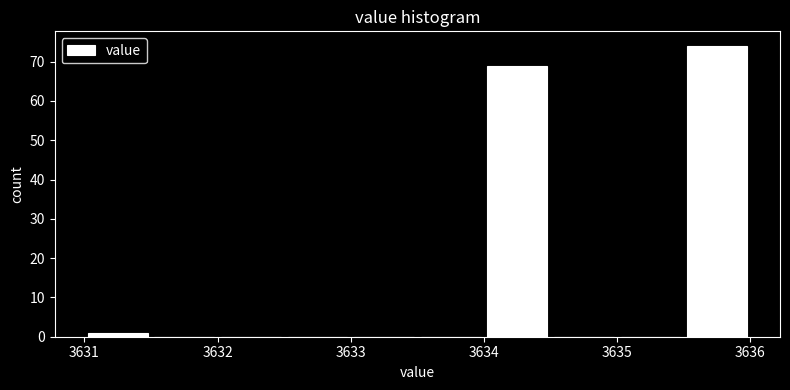

Reading left to right, list every bar in this chart as the range it spans on the x-axis followed by its height. The values are not printed on the chart, so give them approximately, as read against the axis.

3631.0 to 3631.5: 1
3631.5 to 3632.0: 0
3632.0 to 3632.5: 0
3632.5 to 3633.0: 0
3633.0 to 3633.5: 0
3633.5 to 3634.0: 0
3634.0 to 3634.5: 69
3634.5 to 3635.0: 0
3635.0 to 3635.5: 0
3635.5 to 3636.0: 74